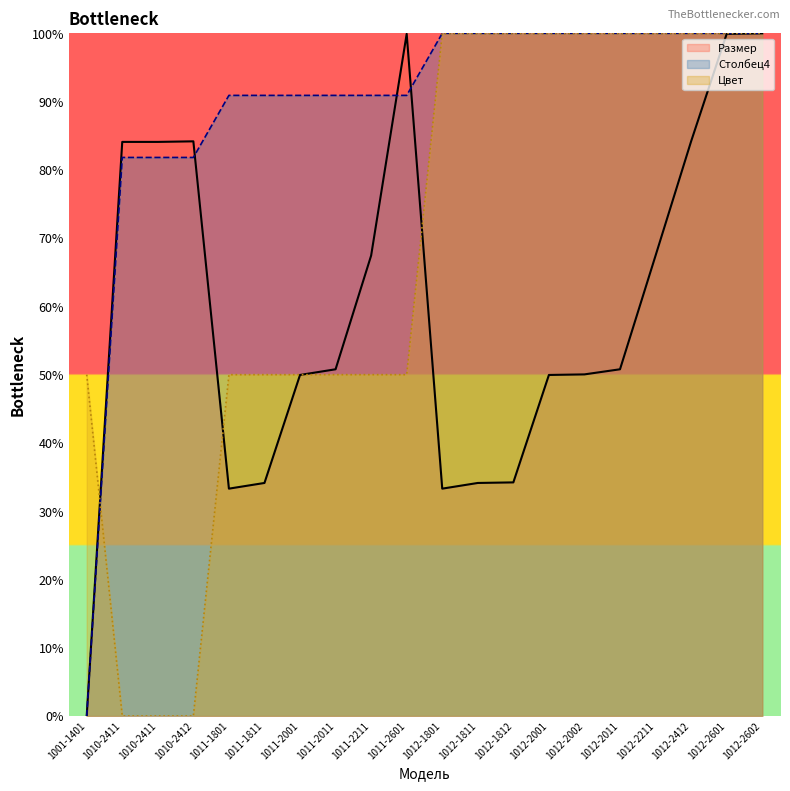

What value does the Столбец4 series have at 1011-1801?

90.9